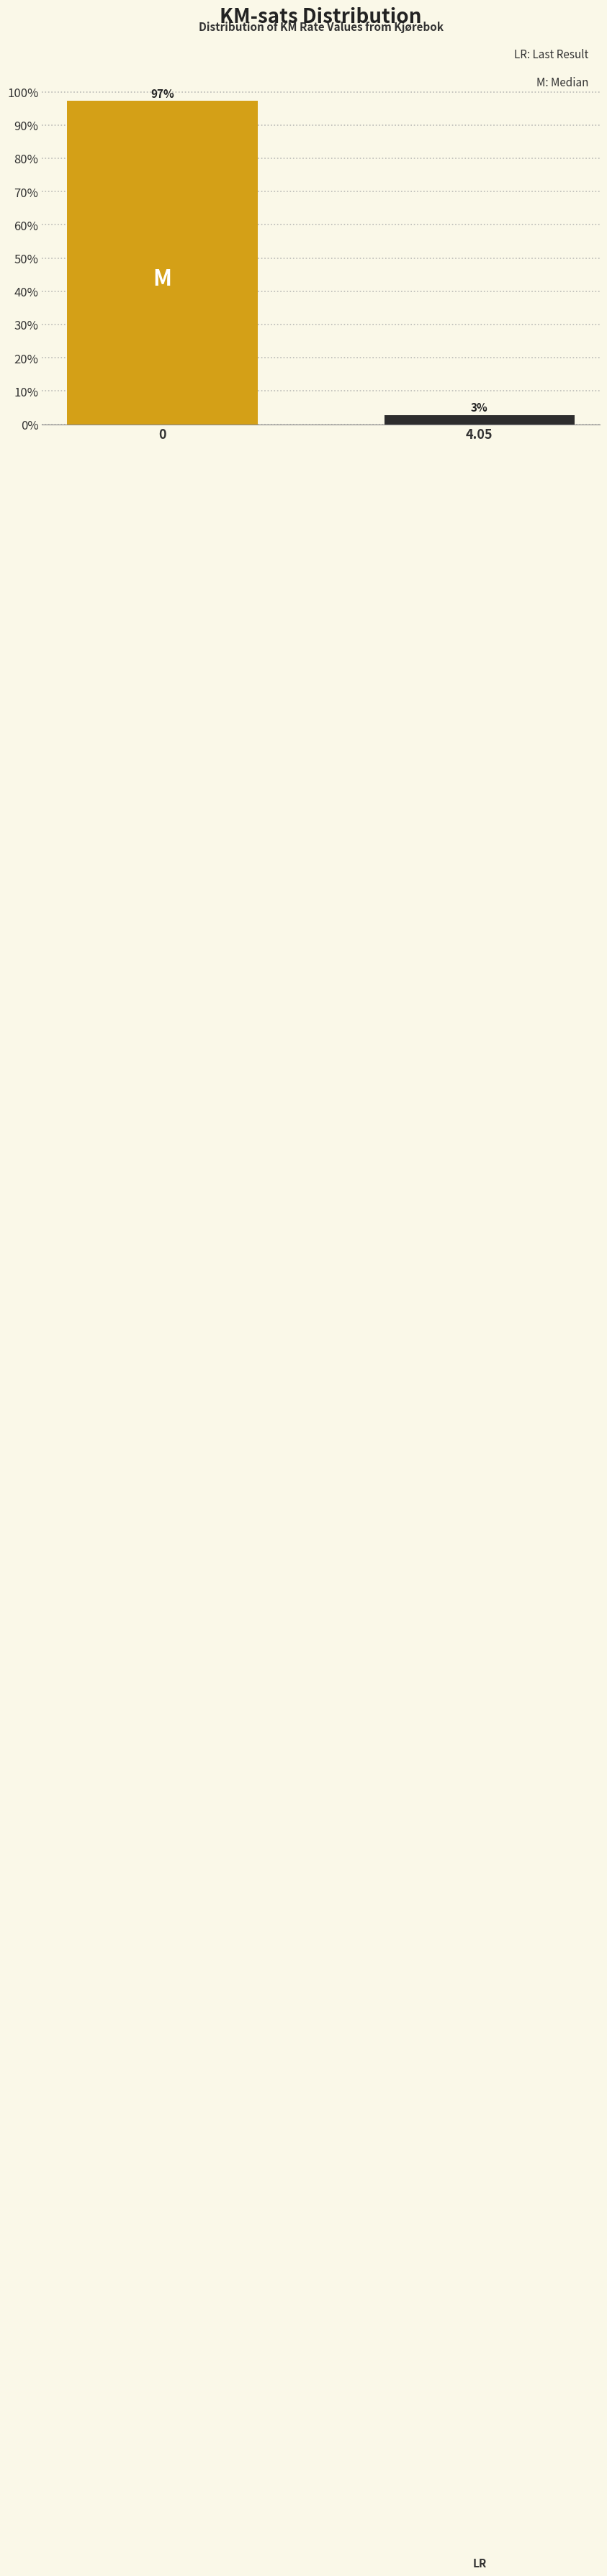

At which label is the value closest to 49?

4.05